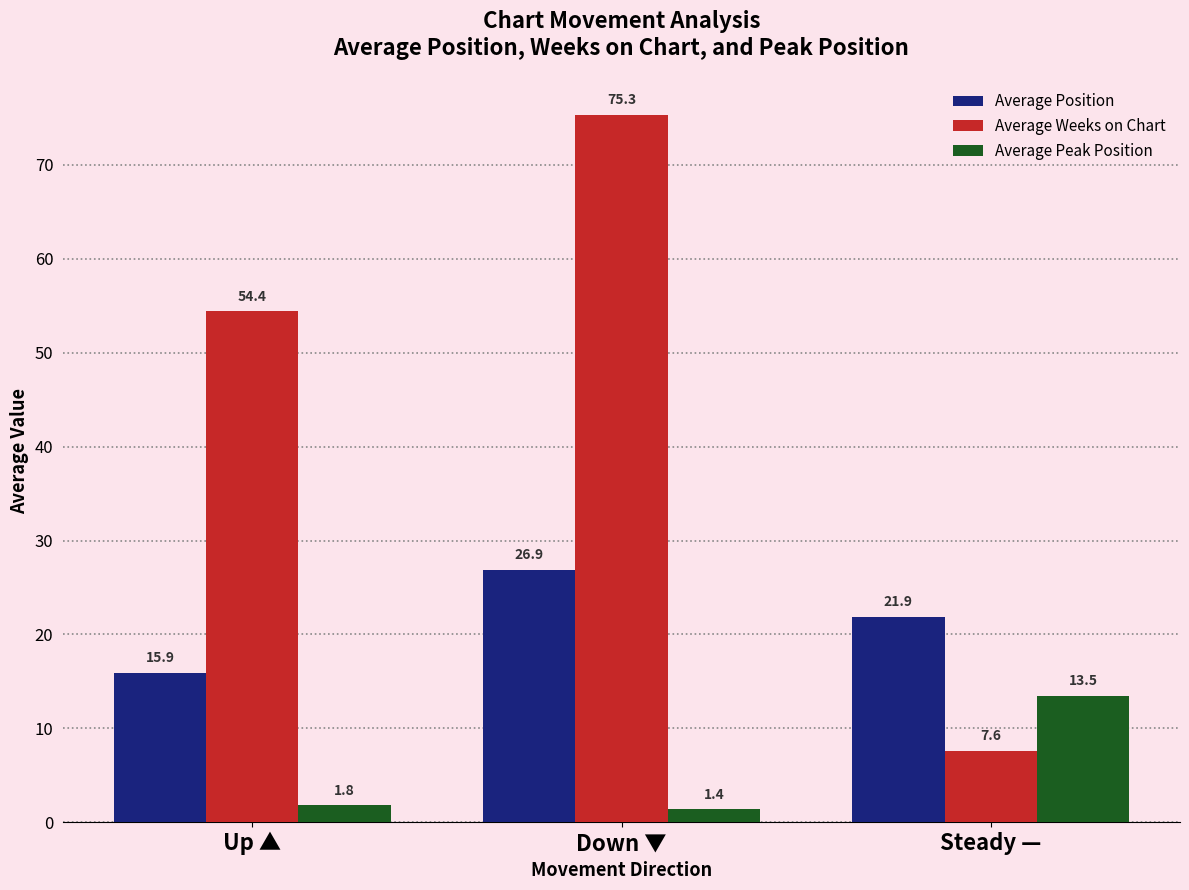

List the labels in order of Average Weeks on Chart value, largest first.

Down ▼, Up ▲, Steady —